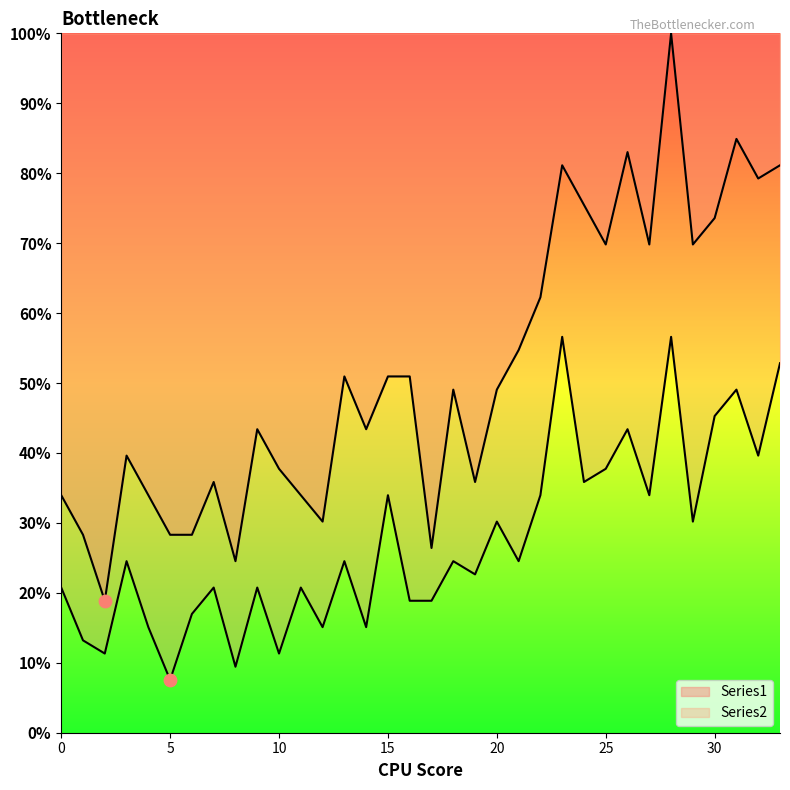

Which series reaches the maximum Y coordinate?

Series1